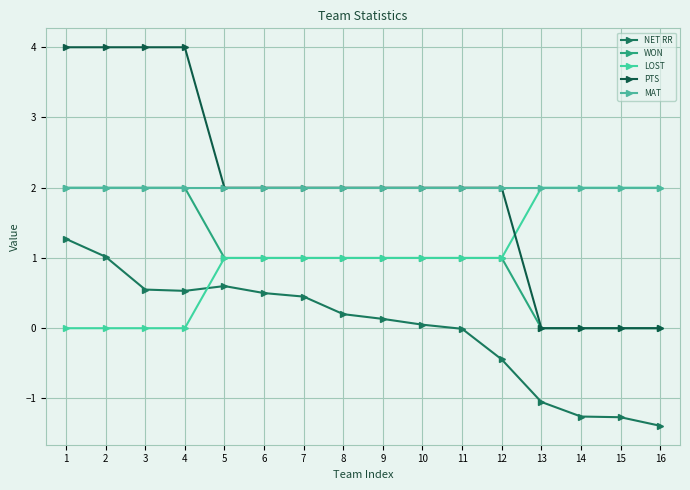

Is the value of MAT at 13 greater than the value of WON at 6?

Yes